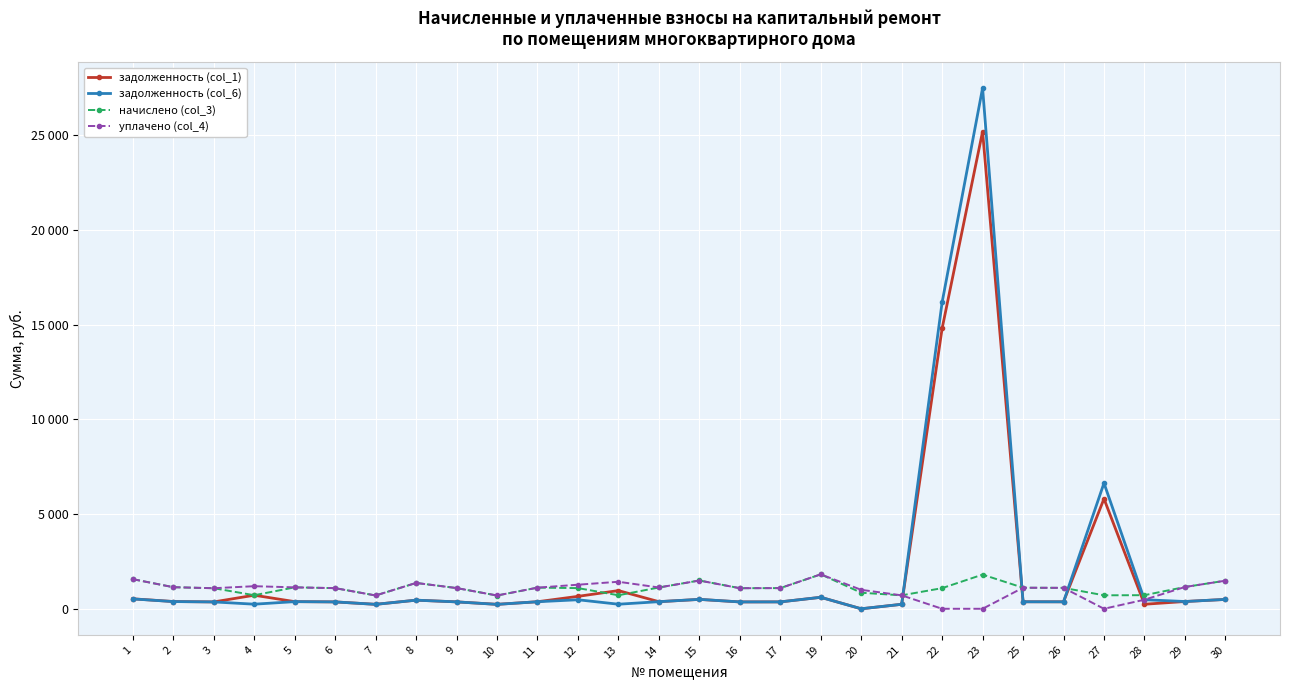

Is this an area chart (filled region under the line)?

No